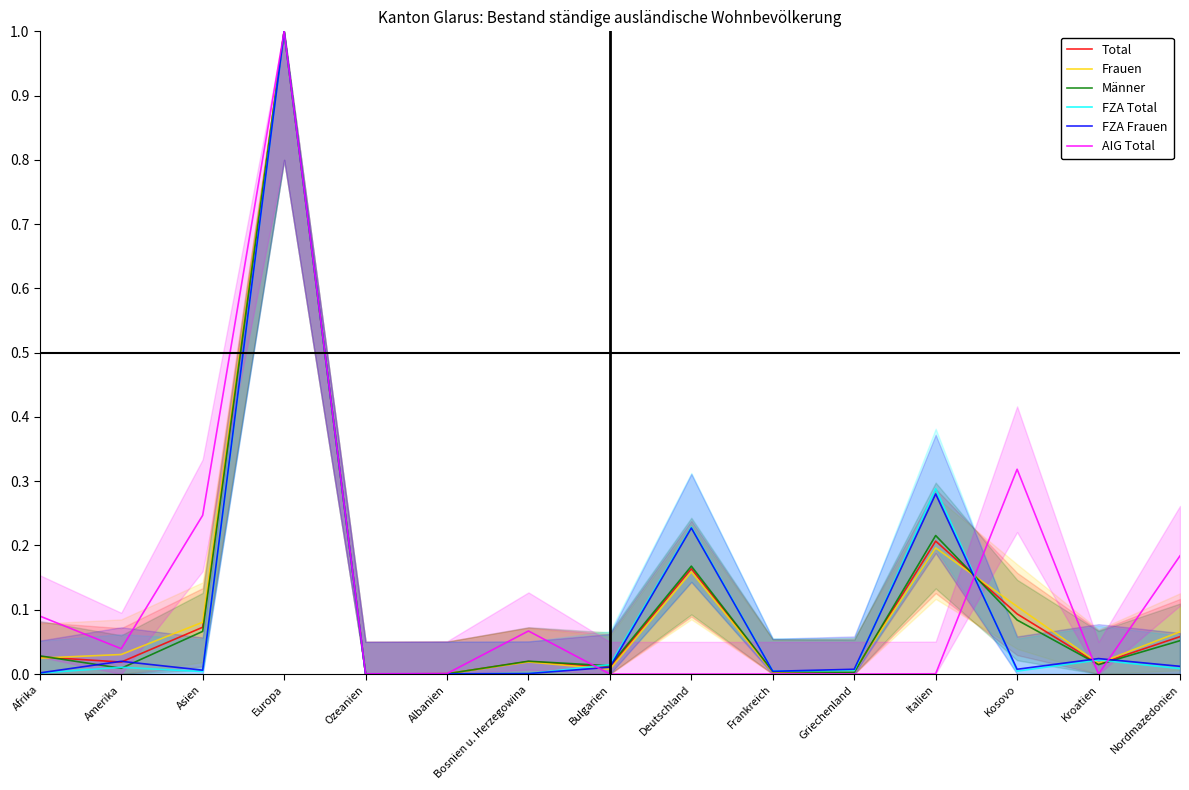

Which category has the highest value in the AIG Total series?

Europa